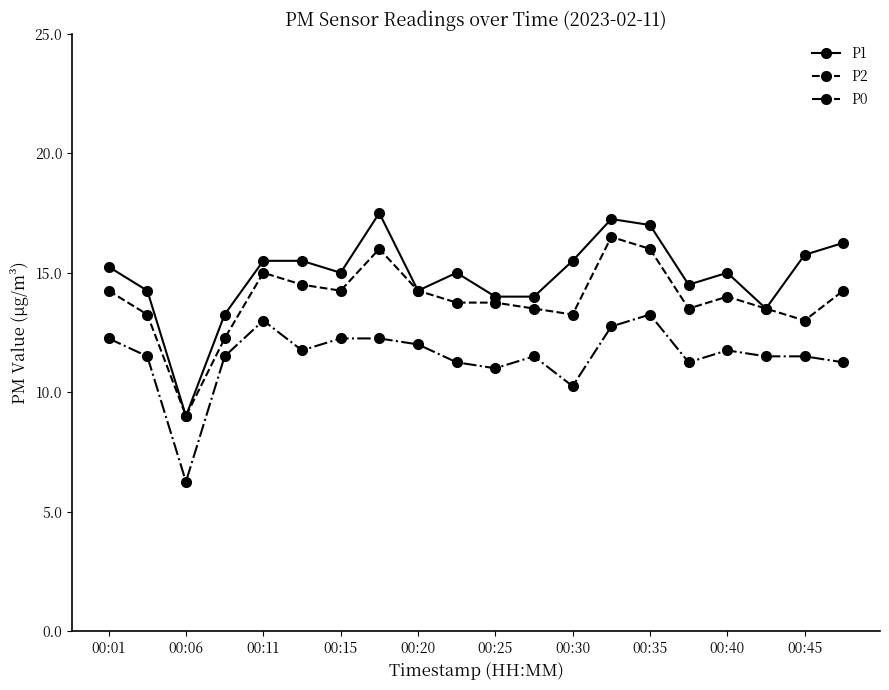

Which series has the widest spread of values?

P1